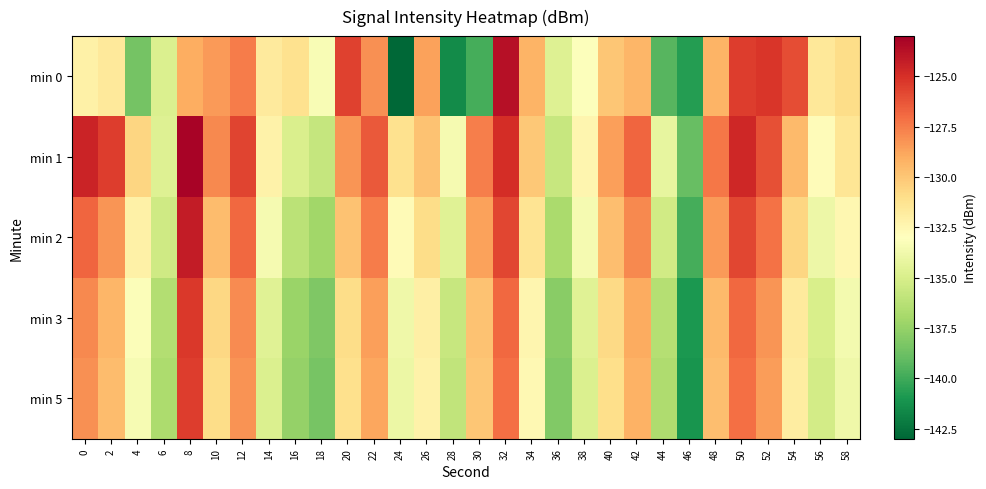

At which category is the sum across all series the highest?

8